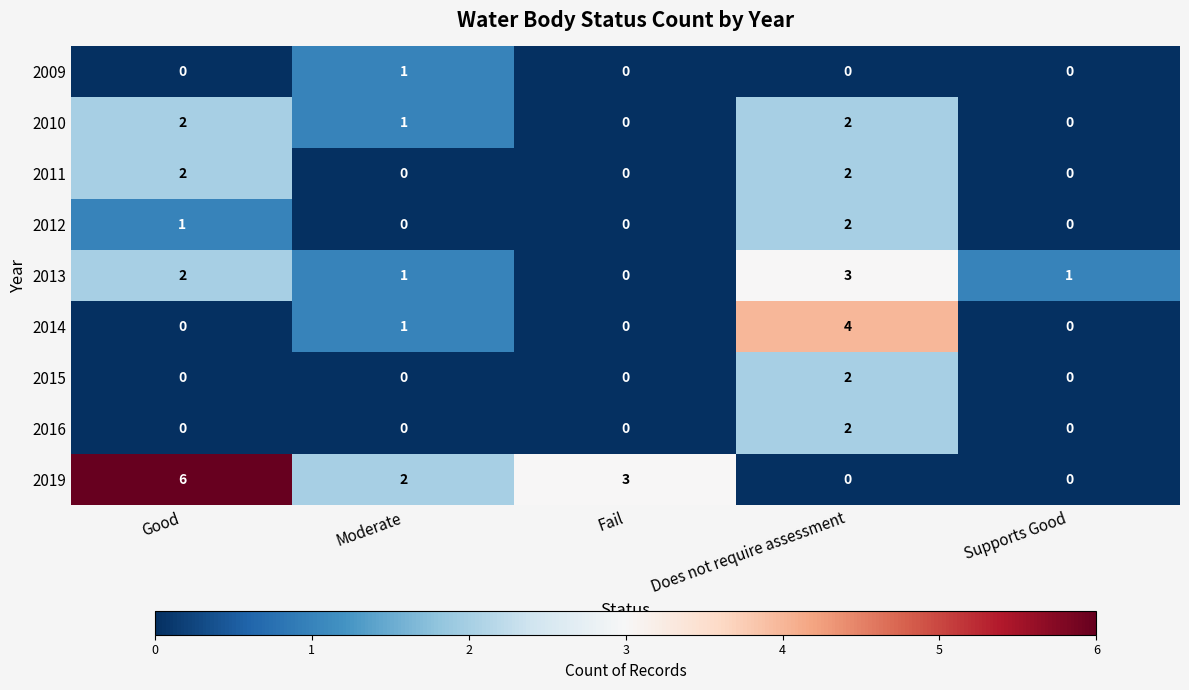

Which series has the largest total across all categories?

2019